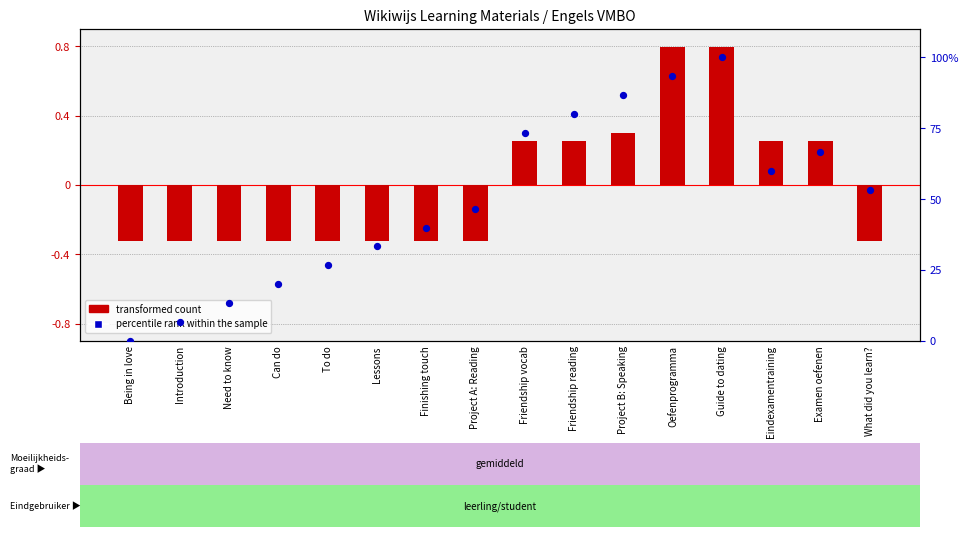

Which series has the widest spread of Y values?

percentile rank within the sample